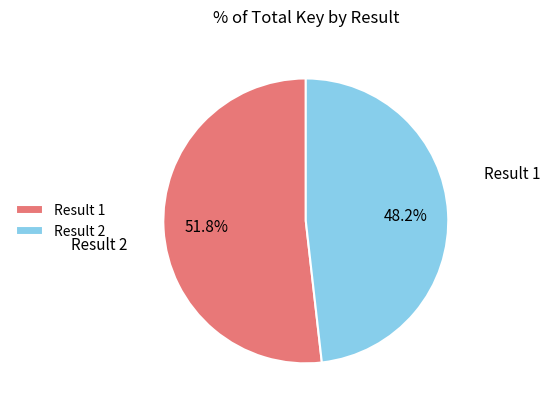

Which category has the biggest portion of the pie?

Result 1